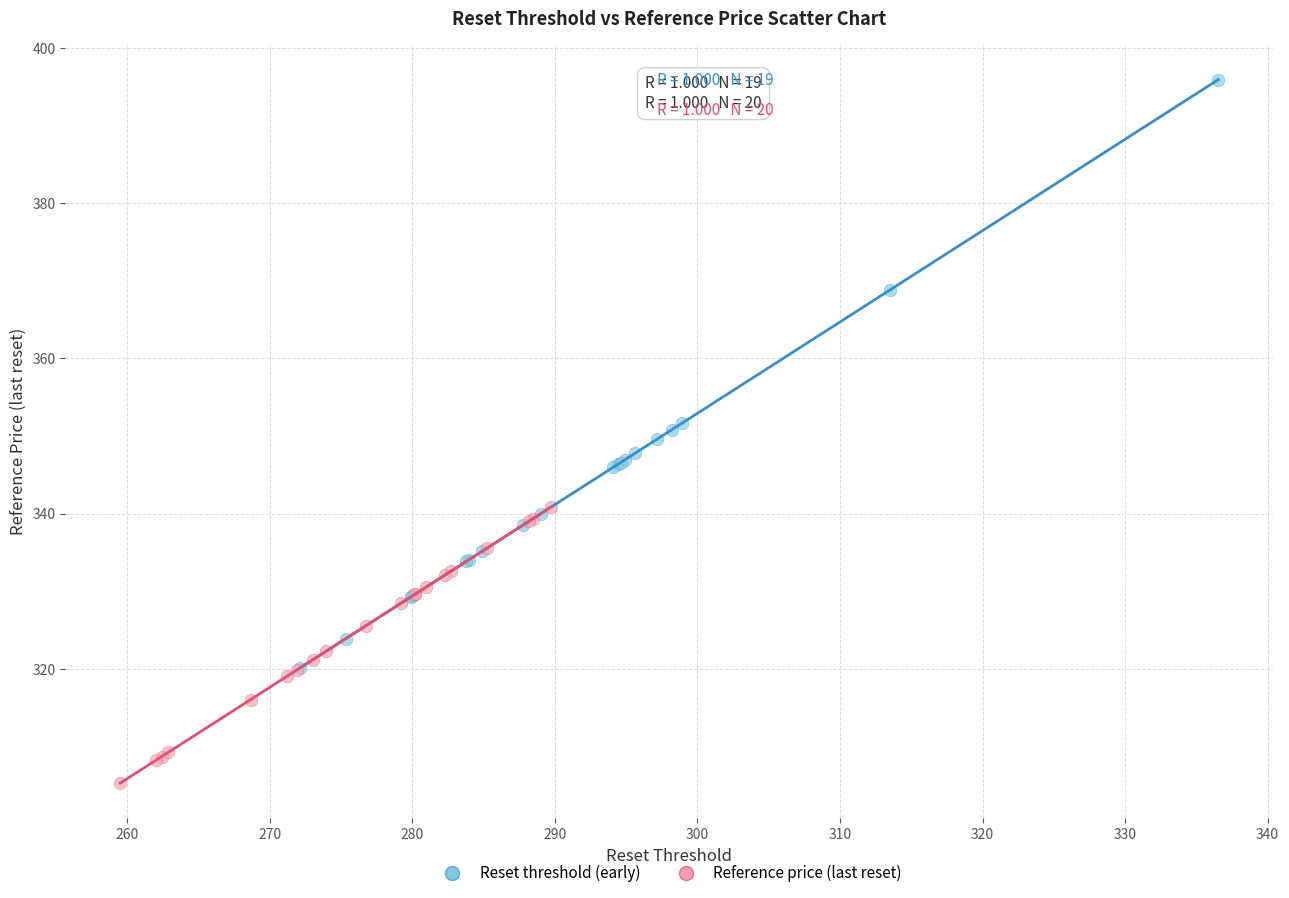

What are all the series names shown in the legend?

Reset threshold (early), Reference price (last reset)